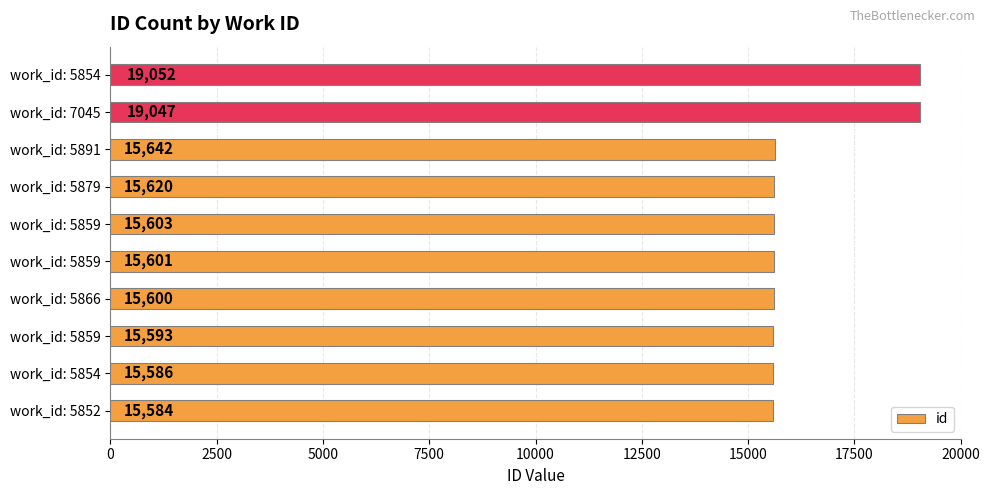

Are the bars horizontal?

Yes